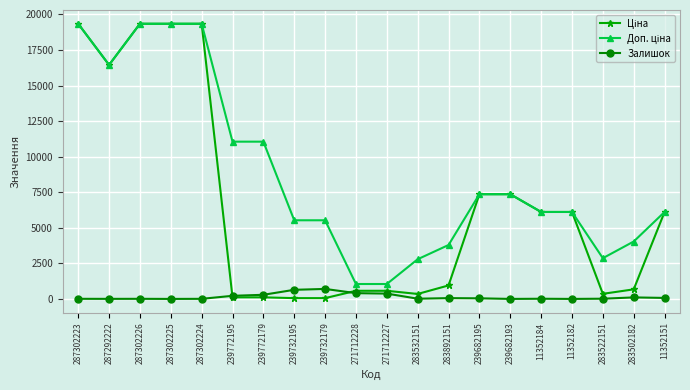

True or false: Залишок has more than 1 interior local peaks.

True